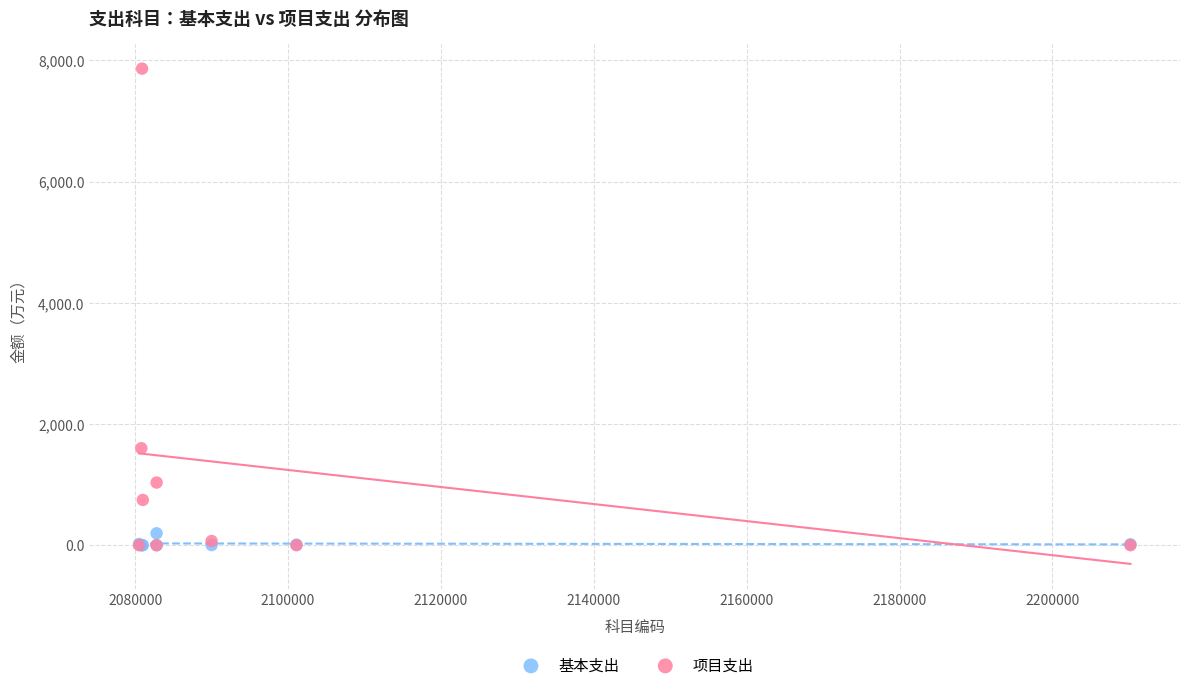

In the 项目支出 series, what Y value is closest to 3932?

1600.0